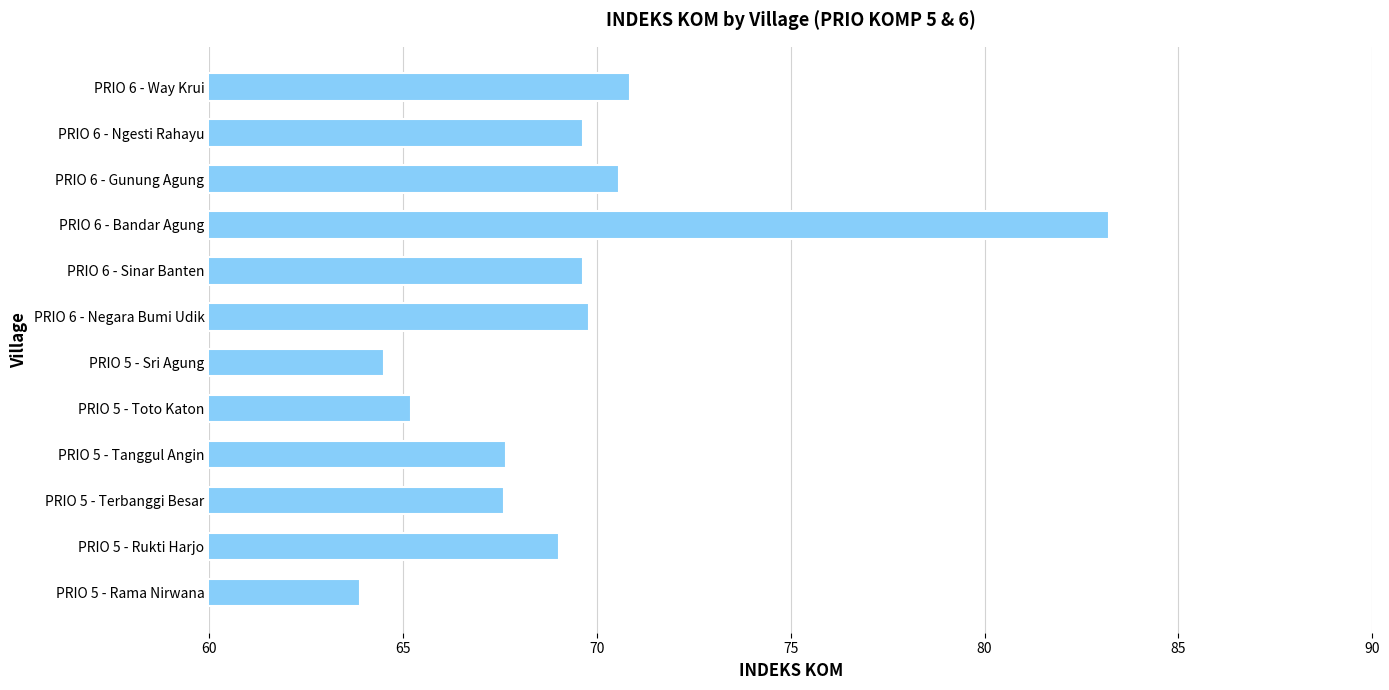

What is the change in value from PRIO 6 - Way Krui to PRIO 6 - Bandar Agung?

+12.4